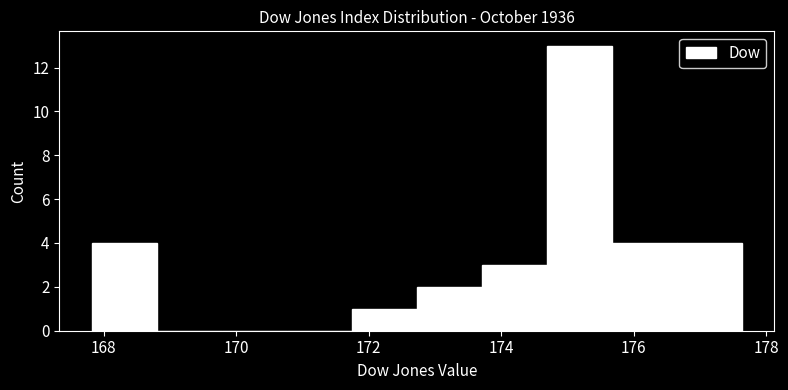

Over which range of the x-axis is the bar tallest?

174.6 to 175.6